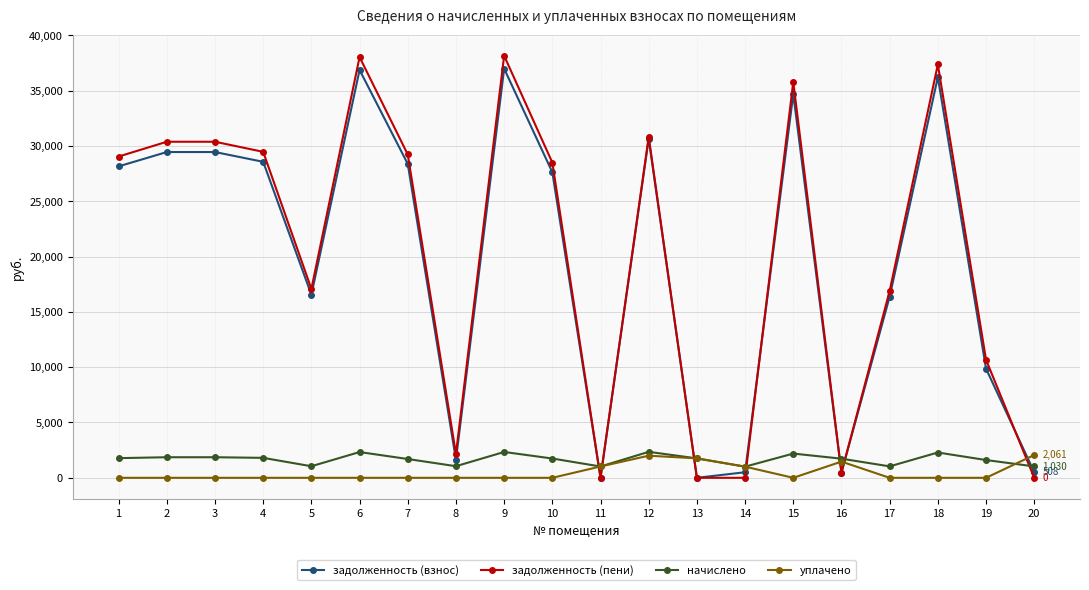

Where does the начислено series first go above 1755?

1